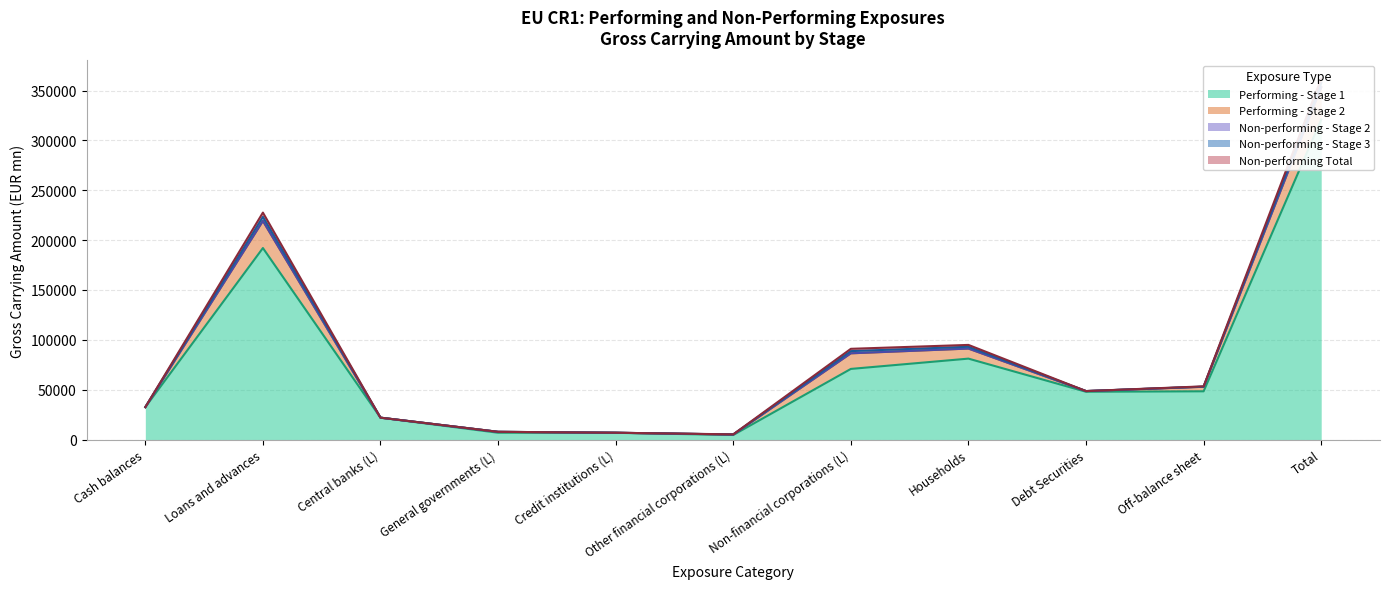

Does the chart have visible grid lines?

Yes